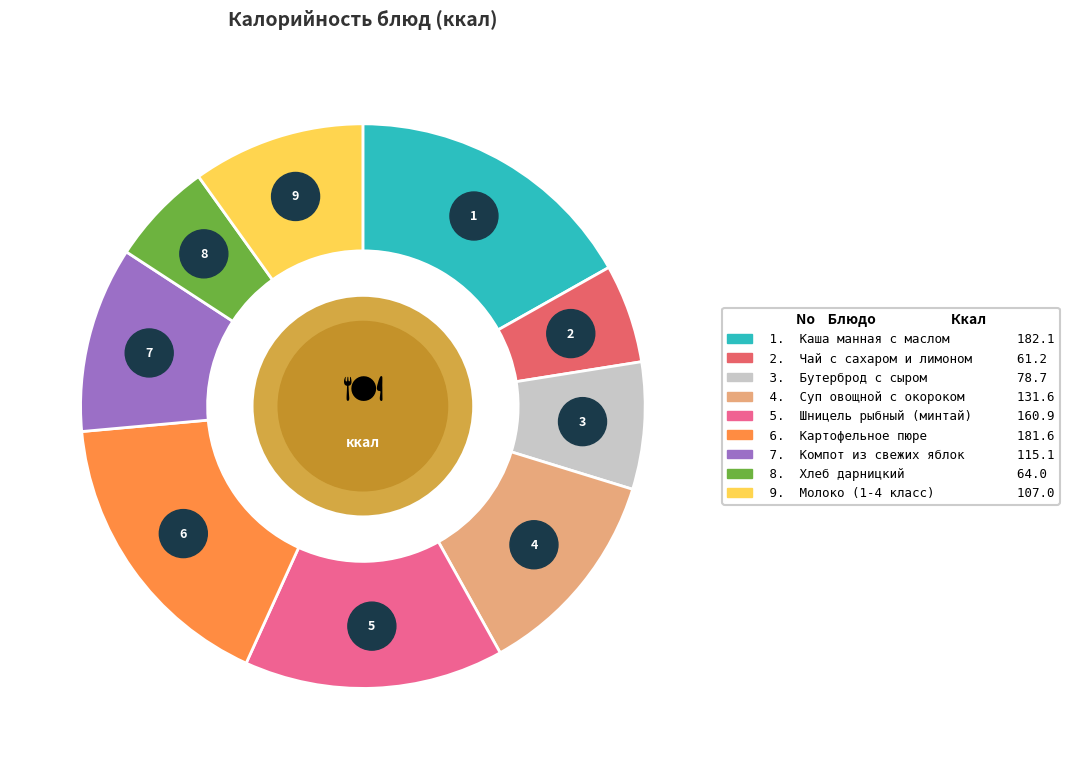

Which category has the smallest portion of the pie?

Чай с сахаром и лимоном